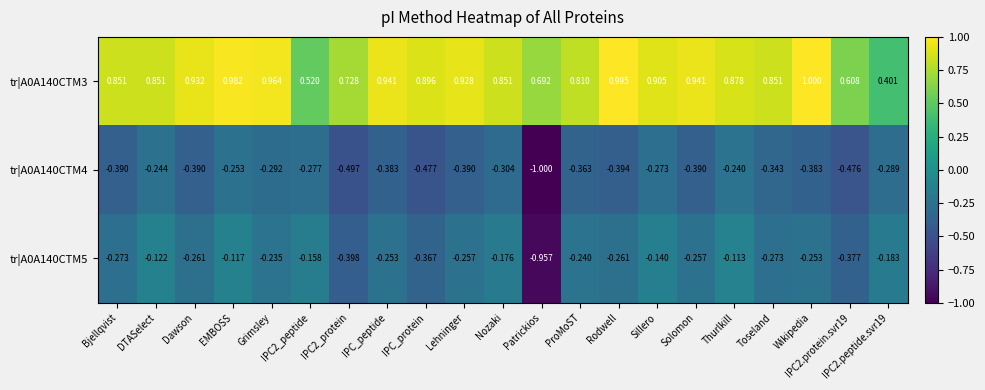

Which category has the lowest value across all series?

Patrickios